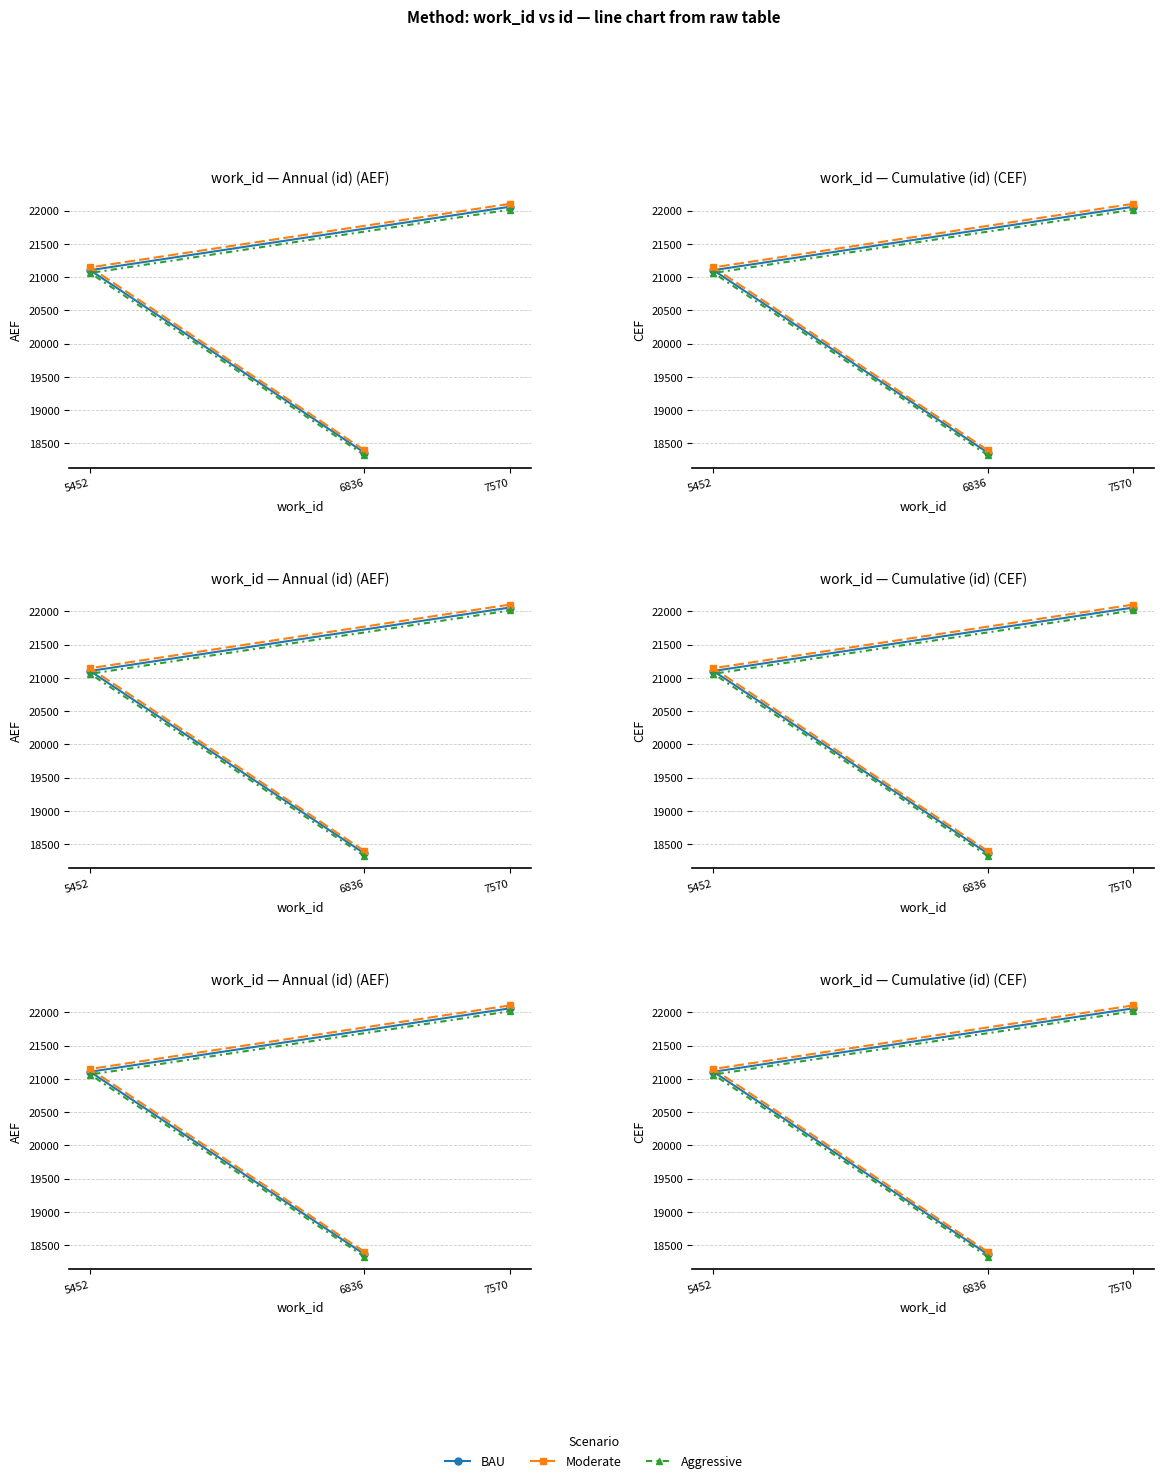

At how many categories does at least one series exceed 19103?

2